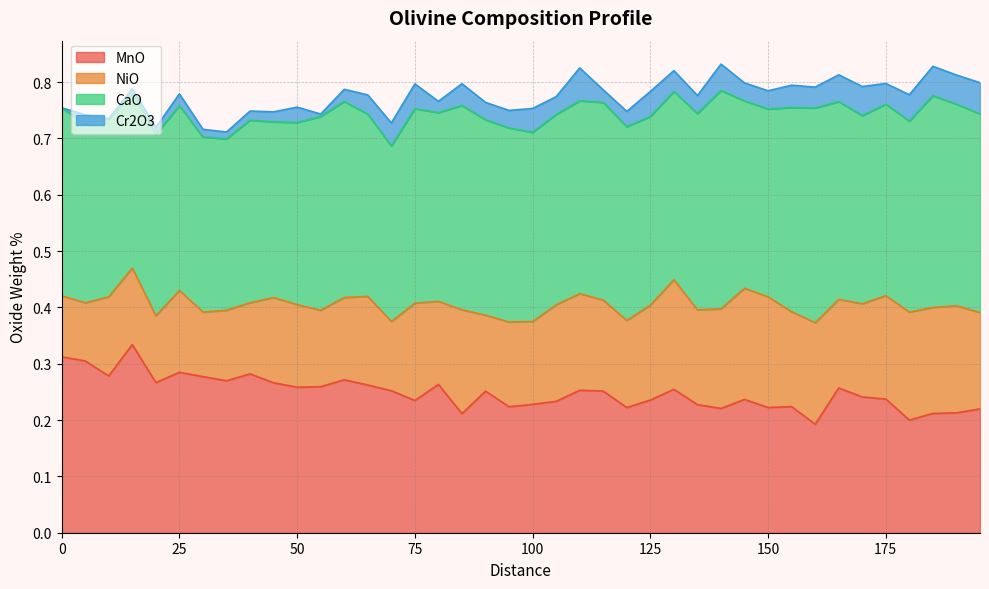

What is the total value across all series at 130?

0.8